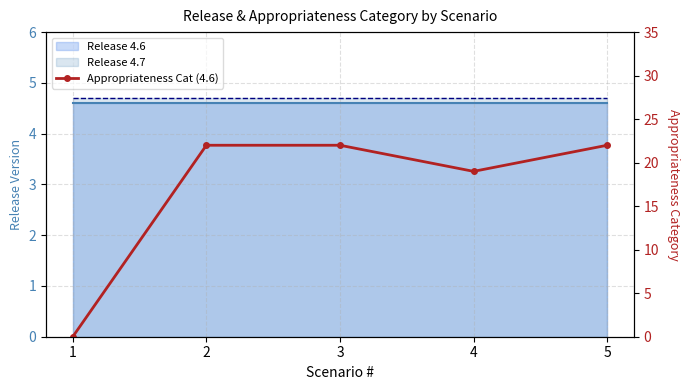

What is the sum of all values?

85